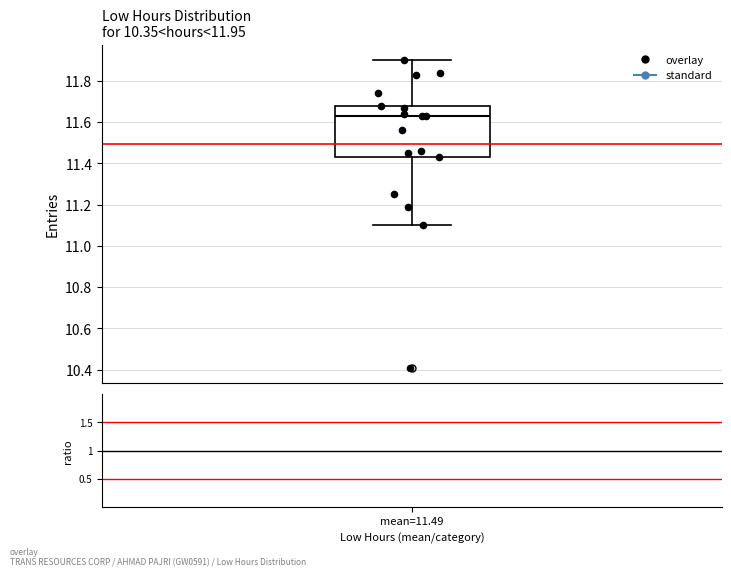

Transcribe this box plot: give where the median line is, the range the box spans, and where the two whiskers end, as read against the y-axis. The values are not printed on the chart, so give them approximately, as read against the axis.

median 11.64, box 11.44 to 11.68, whiskers 11.10 to 11.90